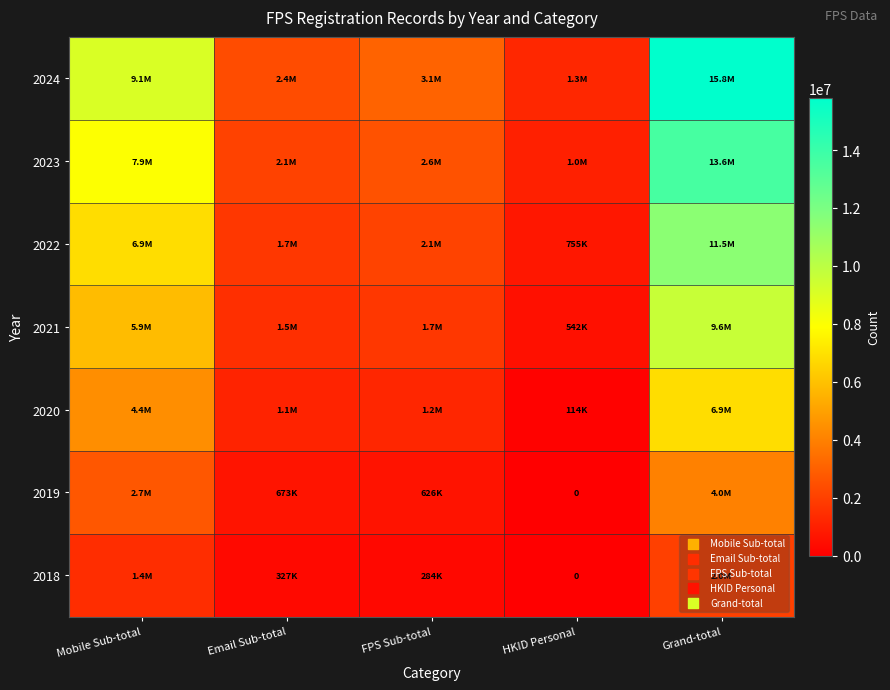

Where does the 2019 series first go above 672996?

Mobile Sub-total